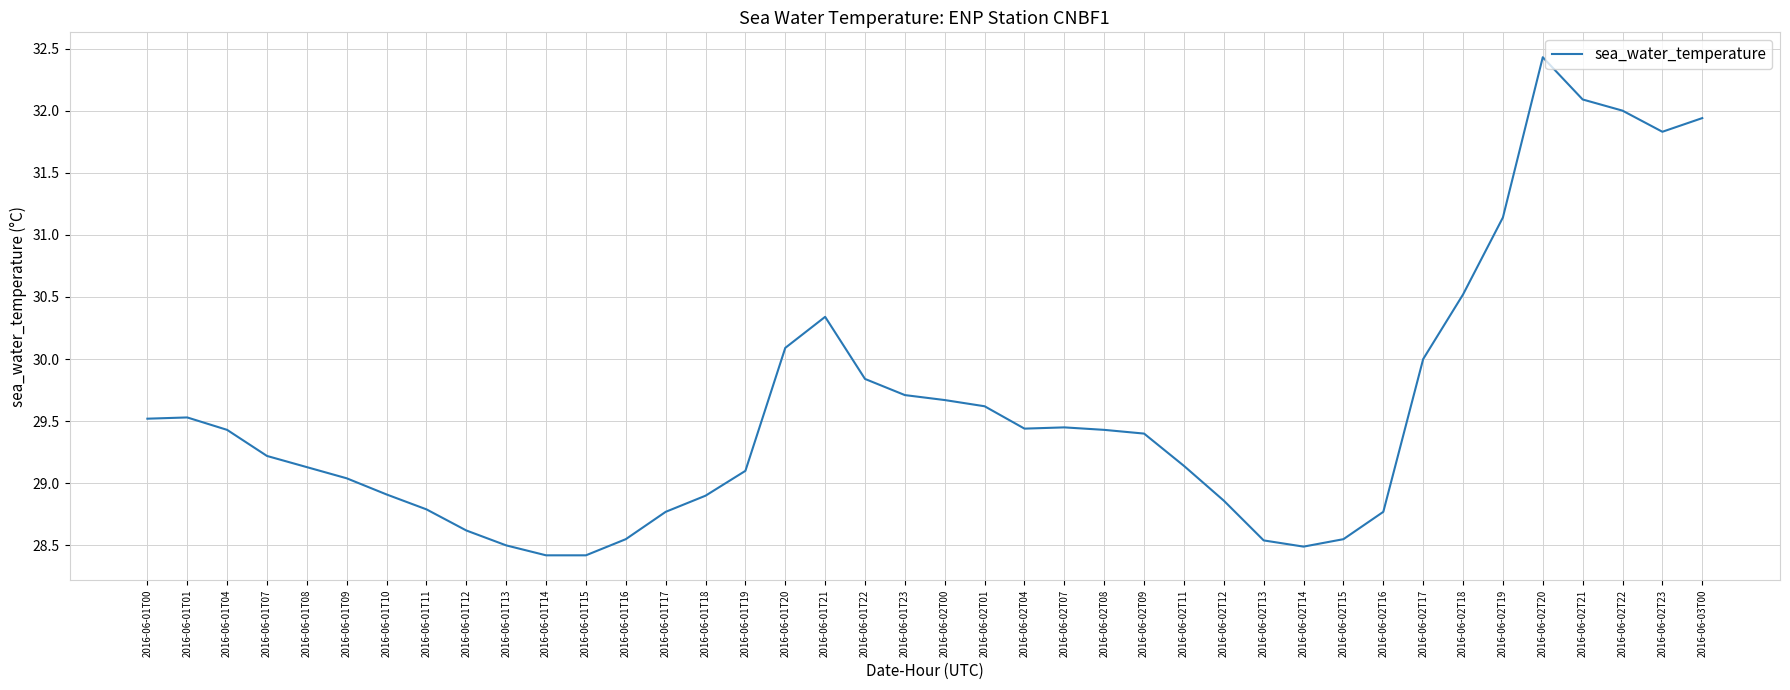

What position from the left is 2016-06-01T23?

20